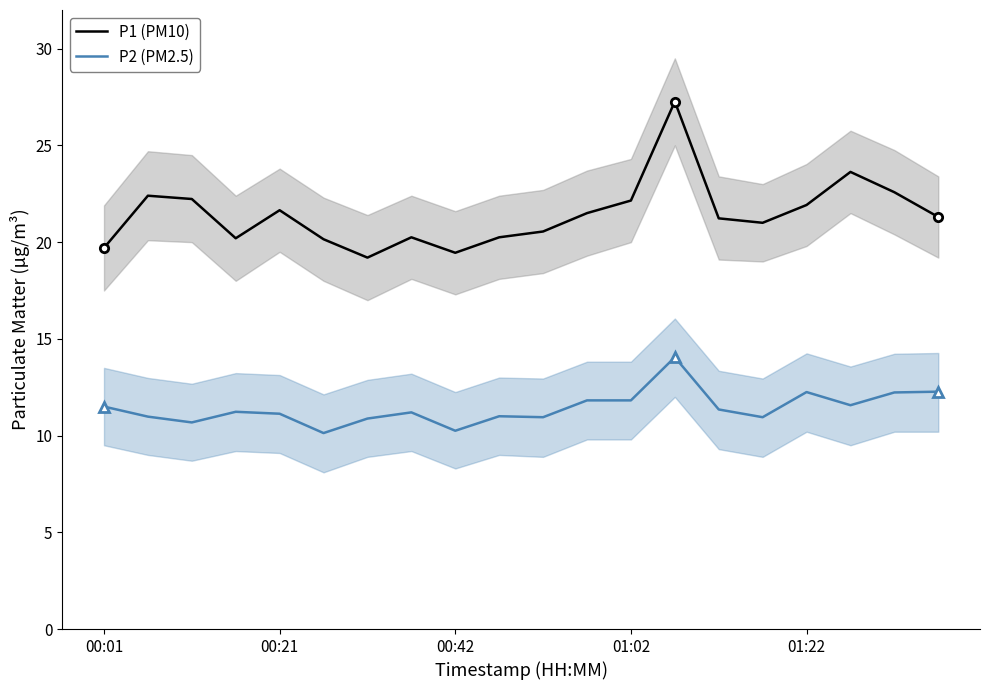

True or false: P2 (PM2.5) has a value of 11.8 at 11.

True